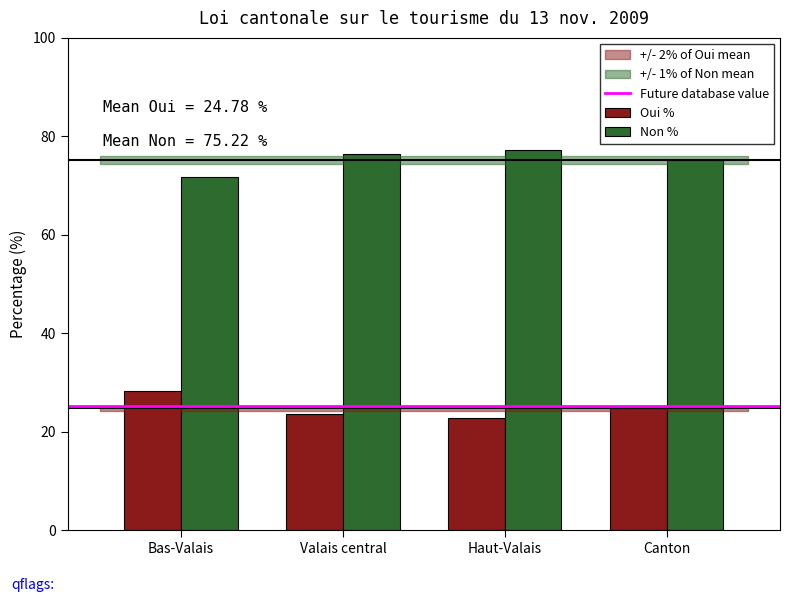

What is the highest value of the Oui % series?

28.2